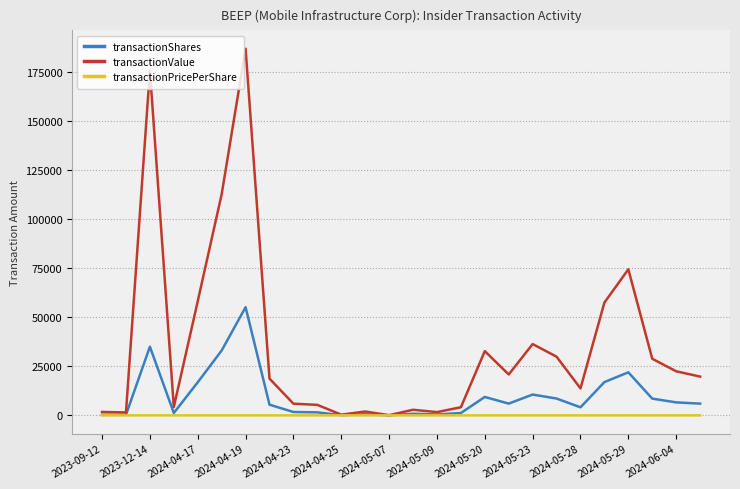

Which series has the largest total across all categories?

transactionValue